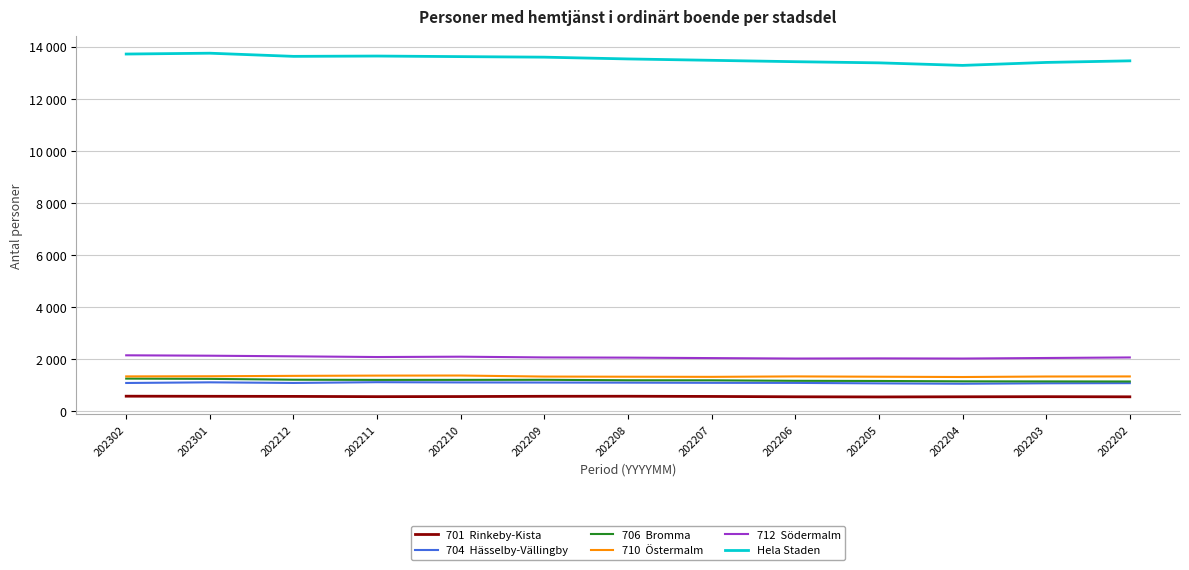

The Hela Staden series shows 6635 at 202210. True or false?

False